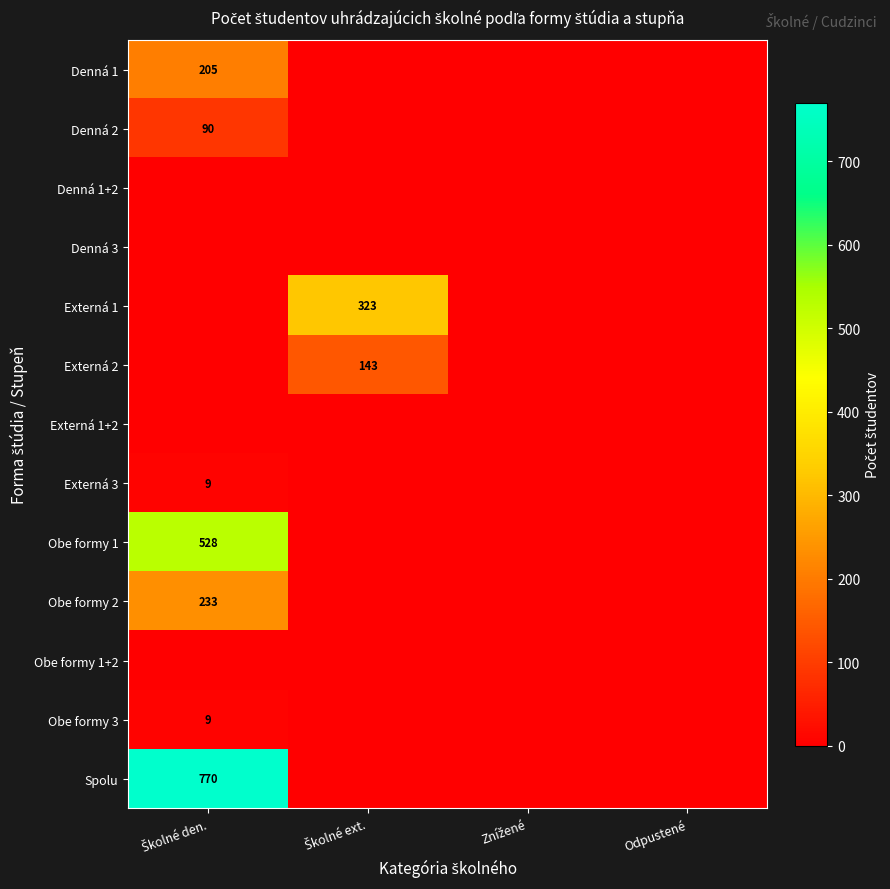

Rank the series by their maximum value, from highest to lowest.

Spolu, Obe formy 1, Externá 1, Obe formy 2, Denná 1, Externá 2, Denná 2, Externá 3, Obe formy 3, Denná 1+2, Denná 3, Externá 1+2, Obe formy 1+2